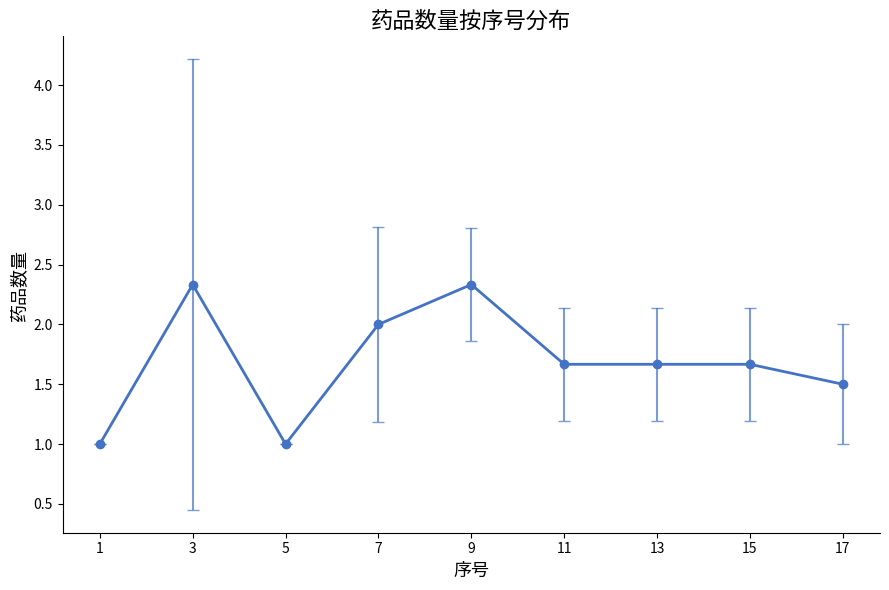

True or false: the data has more than 1 interior local peaks.

True